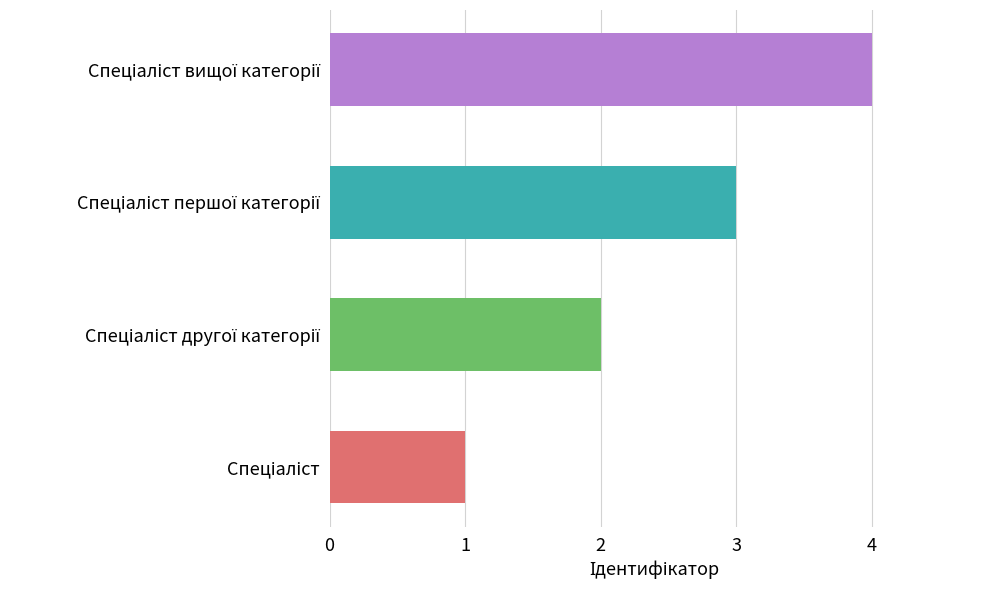

Count the values in the range 2 to 4.

3